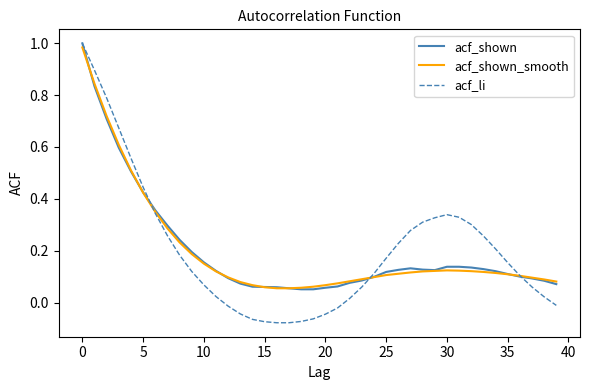

Which series has the largest range (max minus min)?

acf_li